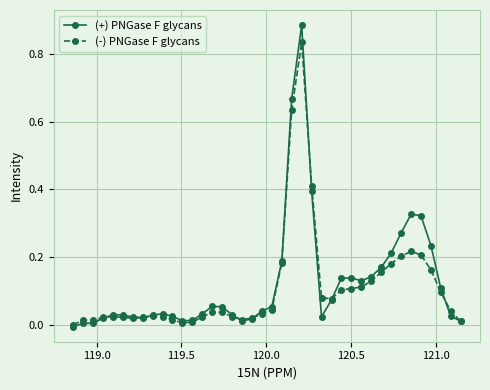

True or false: (+) PNGase F glycans has more than 2 points higher than both neighbors.

True